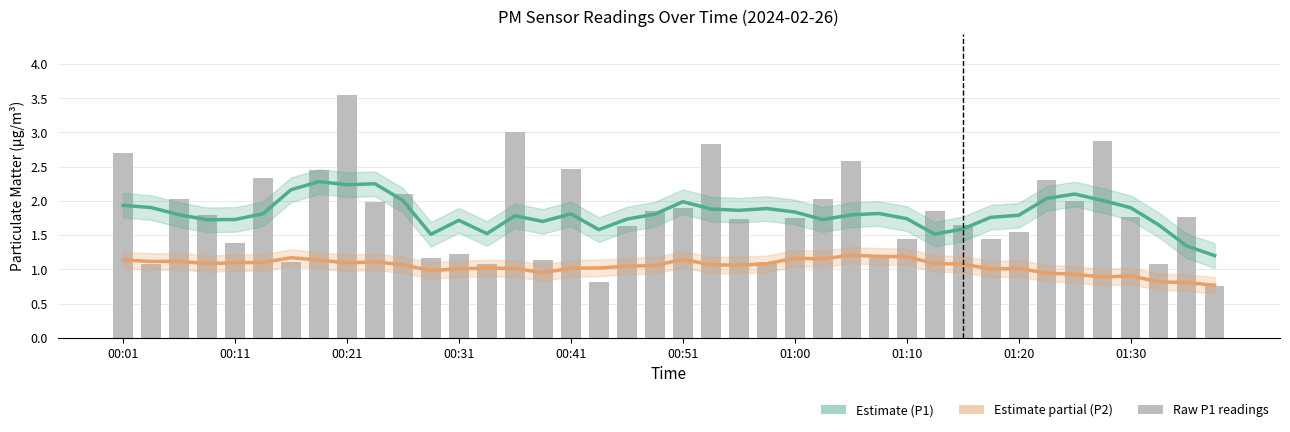

Reading left to right, extract all data points from this chart.

P1 Estimate: 1.9	1.9	1.8	1.7	1.7	1.8	2.2	2.3	2.2	2.2	2.0	1.5	1.7	1.5	1.8	1.7	1.8	1.6	1.7	1.8	2.0	1.9	1.9	1.9	1.8	1.7	1.8	1.8	1.7	1.5	1.6	1.8	1.8	2.0	2.1	2.0	1.9	1.6	1.3	1.2
P2 Estimate (partial): 1.1	1.1	1.1	1.1	1.1	1.1	1.2	1.1	1.1	1.1	1.1	1.0	1.0	1.0	1.0	1.0	1.0	1.0	1.0	1.1	1.1	1.1	1.1	1.1	1.2	1.2	1.2	1.2	1.2	1.1	1.1	1.0	1.0	0.9	0.9	0.9	0.9	0.8	0.8	0.8
P1 (raw): 2.7	1.1	2.0	1.8	1.4	2.3	1.1	2.5	3.5	2.0	2.1	1.2	1.2	1.1	3.0	1.1	2.5	0.8	1.6	1.9	1.9	2.8	1.7	1.1	1.8	2.0	2.6	1.2	1.4	1.9	1.6	1.4	1.6	2.3	2.0	2.9	1.8	1.1	1.8	0.8